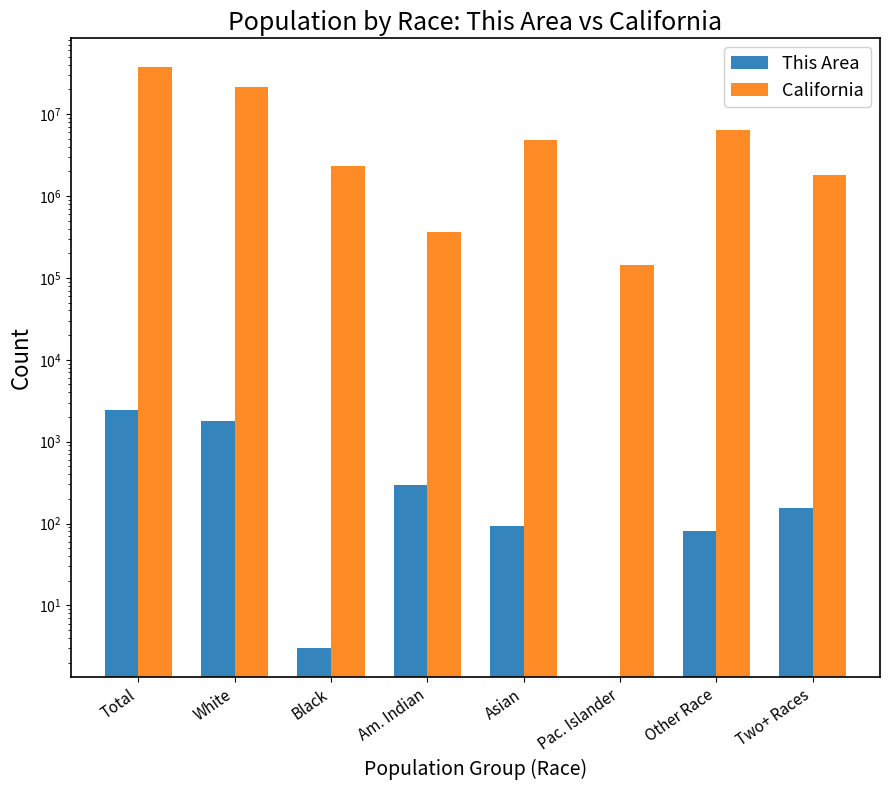

What is the total value across all series at Am. Indian?

363095